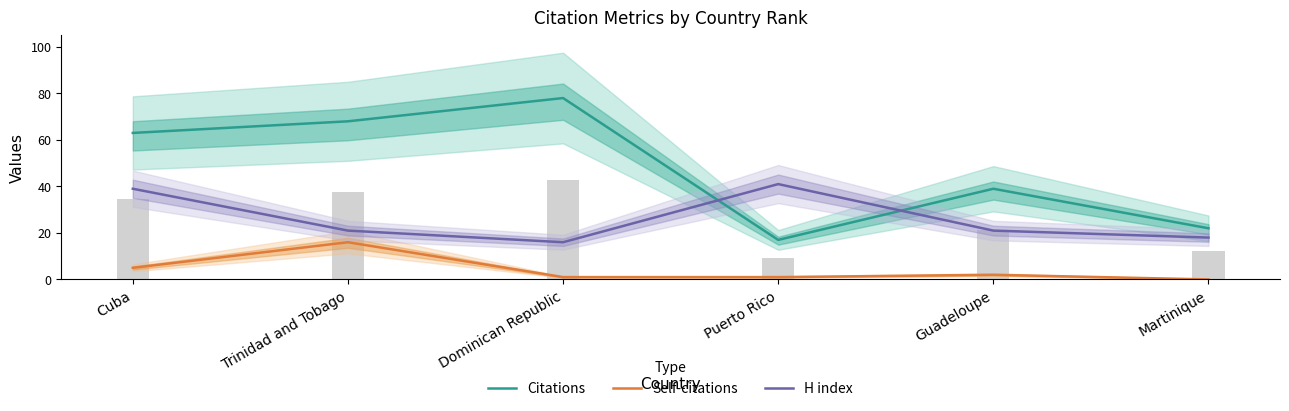

True or false: Self-citations has a value of 23 at Trinidad and Tobago.

False